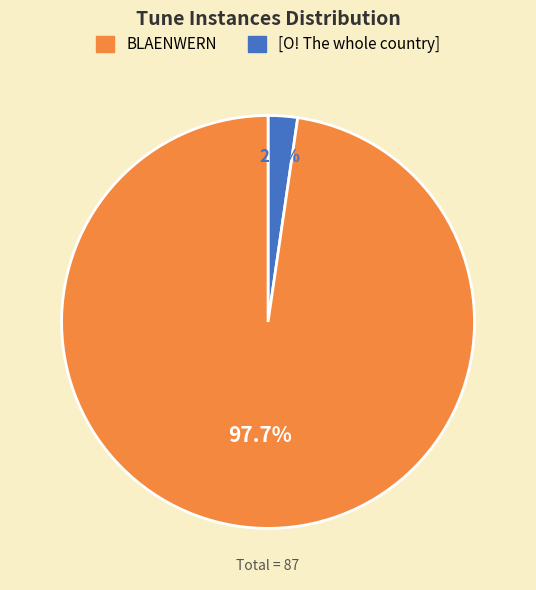

Is there a majority slice in this chart?

Yes